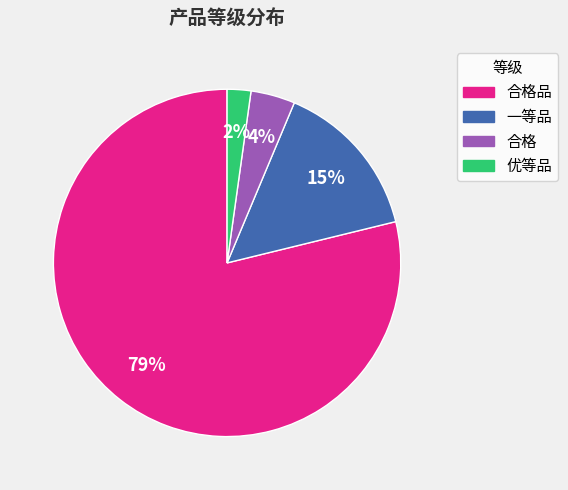

Do 合格 and 合格品 together represent more than half of the pie?

Yes